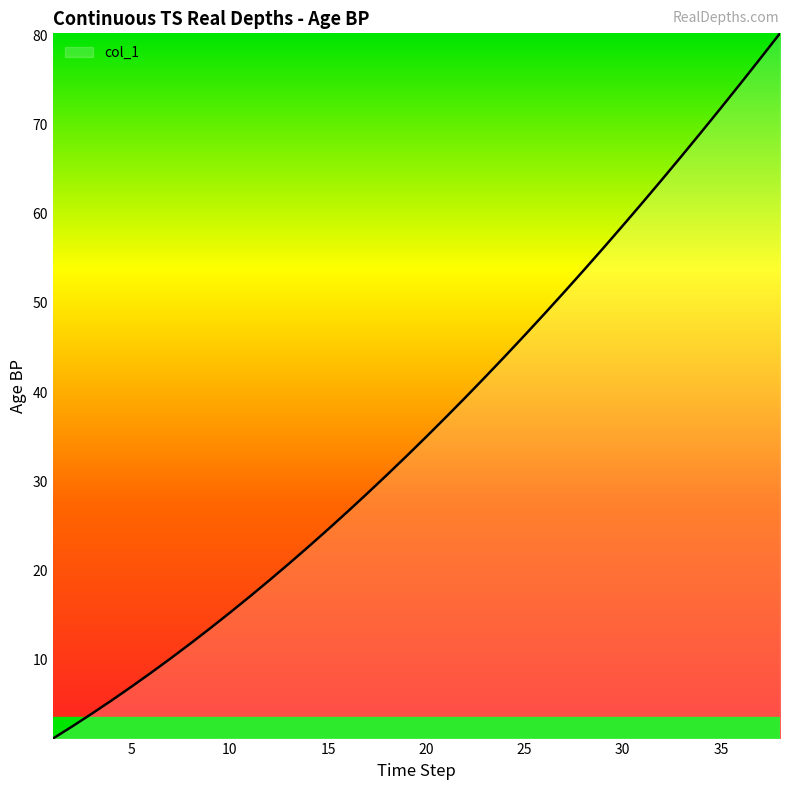

What is the difference between the maximum and minimum values?

79.0